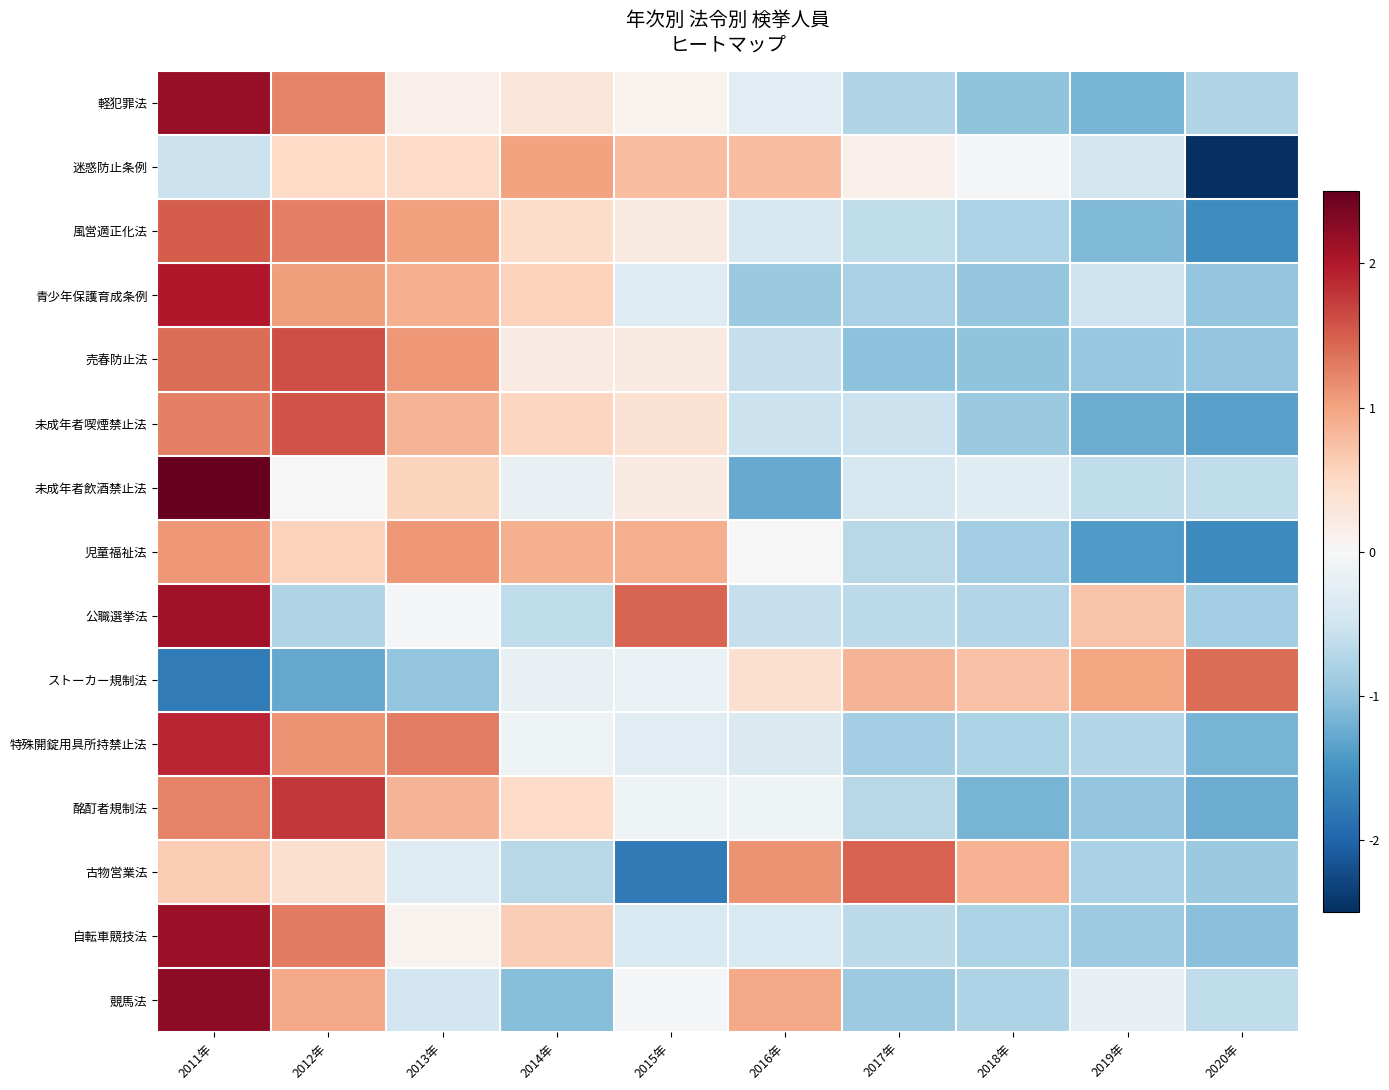

Reading right to left, transcribe all the data shown in this chart.

軽犯罪法: 2020年=-0.7	2019年=-1.2	2018年=-1.0	2017年=-0.7	2016年=-0.3	2015年=0.1	2014年=0.3	2013年=0.1	2012年=1.2	2011年=2.2
迷惑防止条例: 2020年=-2.6	2019年=-0.5	2018年=-0.0	2017年=0.1	2016年=0.8	2015年=0.8	2014年=1.0	2013年=0.5	2012年=0.5	2011年=-0.5
風営適正化法: 2020年=-1.6	2019年=-1.1	2018年=-0.8	2017年=-0.6	2016年=-0.4	2015年=0.2	2014年=0.5	2013年=1.0	2012年=1.3	2011年=1.5
青少年保護育成条例: 2020年=-1.0	2019年=-0.5	2018年=-1.0	2017年=-0.8	2016年=-0.9	2015年=-0.3	2014年=0.6	2013年=0.9	2012年=1.0	2011年=2.0
売春防止法: 2020年=-1.0	2019年=-0.9	2018年=-1.0	2017年=-1.0	2016年=-0.6	2015年=0.2	2014年=0.2	2013年=1.1	2012年=1.6	2011年=1.4
未成年者喫煙禁止法: 2020年=-1.4	2019年=-1.2	2018年=-0.9	2017年=-0.5	2016年=-0.5	2015年=0.4	2014年=0.5	2013年=0.8	2012年=1.6	2011年=1.3
未成年者飲酒禁止法: 2020年=-0.6	2019年=-0.6	2018年=-0.3	2017年=-0.4	2016年=-1.3	2015年=0.2	2014年=-0.2	2013年=0.6	2012年=0.0	2011年=2.6
児童福祉法: 2020年=-1.6	2019年=-1.4	2018年=-0.9	2017年=-0.7	2016年=-0.0	2015年=0.9	2014年=0.9	2013年=1.1	2012年=0.6	2011年=1.1
公職選挙法: 2020年=-0.8	2019年=0.7	2018年=-0.7	2017年=-0.6	2016年=-0.6	2015年=1.4	2014年=-0.6	2013年=-0.0	2012年=-0.8	2011年=2.1
ストーカー規制法: 2020年=1.4	2019年=1.0	2018年=0.7	2017年=0.9	2016年=0.4	2015年=-0.2	2014年=-0.2	2013年=-1.0	2012年=-1.3	2011年=-1.7
特殊開錠用具所持禁止法: 2020年=-1.2	2019年=-0.7	2018年=-0.8	2017年=-0.8	2016年=-0.4	2015年=-0.3	2014年=-0.1	2013年=1.3	2012年=1.1	2011年=1.9
酩酊者規制法: 2020年=-1.2	2019年=-1.0	2018年=-1.2	2017年=-0.7	2016年=-0.1	2015年=-0.1	2014年=0.5	2013年=0.9	2012年=1.8	2011年=1.2
古物営業法: 2020年=-0.9	2019年=-0.8	2018年=0.9	2017年=1.5	2016年=1.1	2015年=-1.8	2014年=-0.7	2013年=-0.3	2012年=0.4	2011年=0.6
自転車競技法: 2020年=-1.1	2019年=-0.9	2018年=-0.8	2017年=-0.6	2016年=-0.4	2015年=-0.4	2014年=0.6	2013年=0.1	2012年=1.3	2011年=2.2
競馬法: 2020年=-0.6	2019年=-0.2	2018年=-0.8	2017年=-0.9	2016年=0.9	2015年=-0.1	2014年=-1.1	2013年=-0.5	2012年=0.9	2011年=2.2